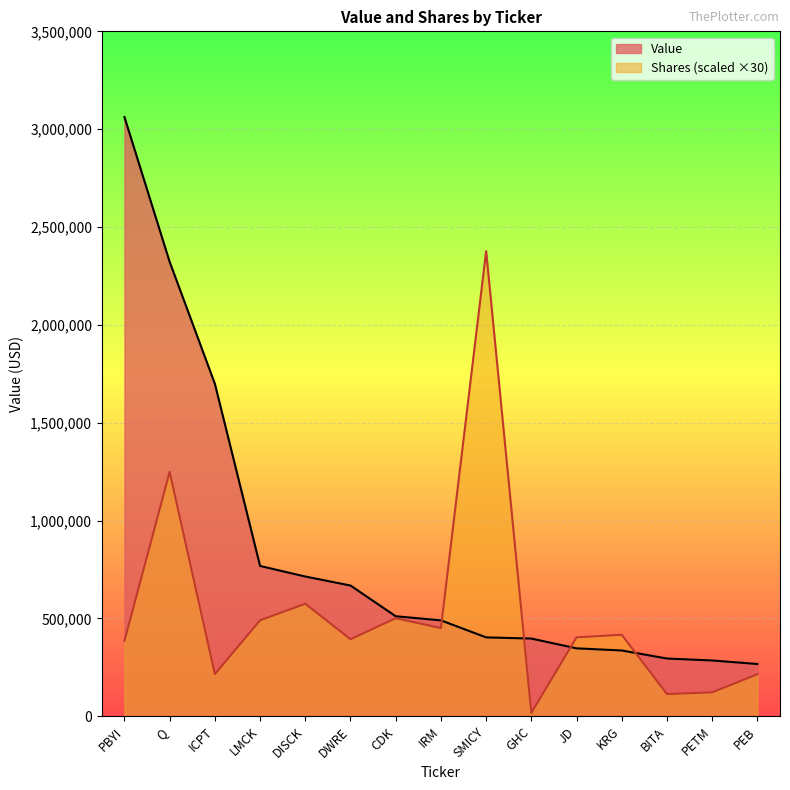

The Value series shows 413898 at PETM. True or false?

False